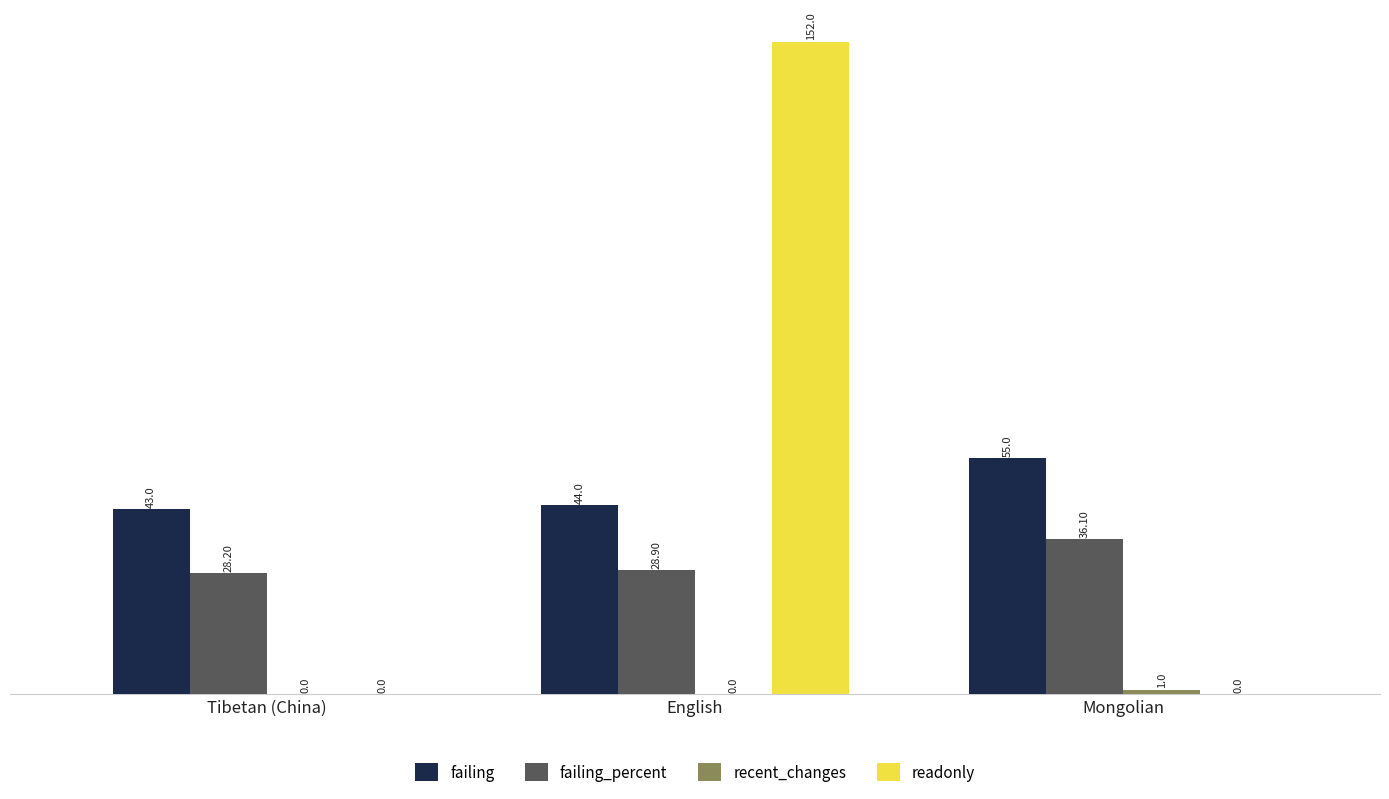

What is the total value across all series at Mongolian?

92.1